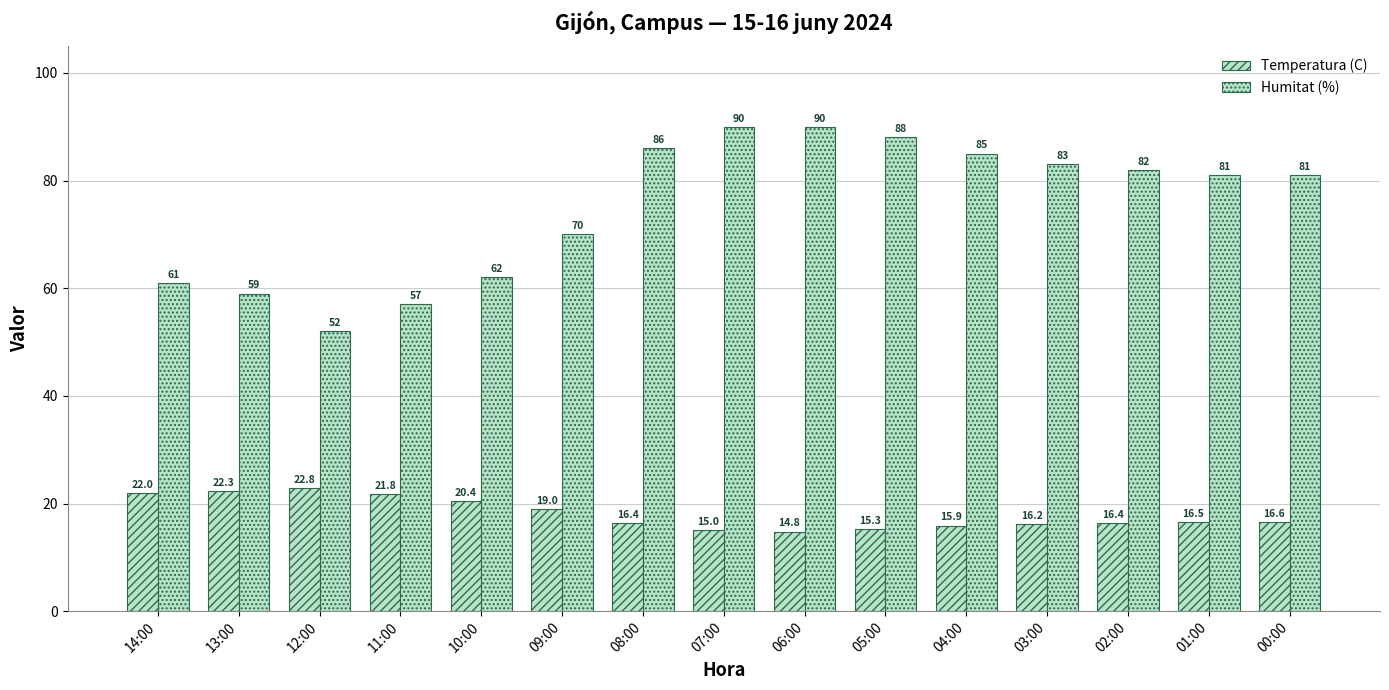

Count the number of data series in this chart.

2